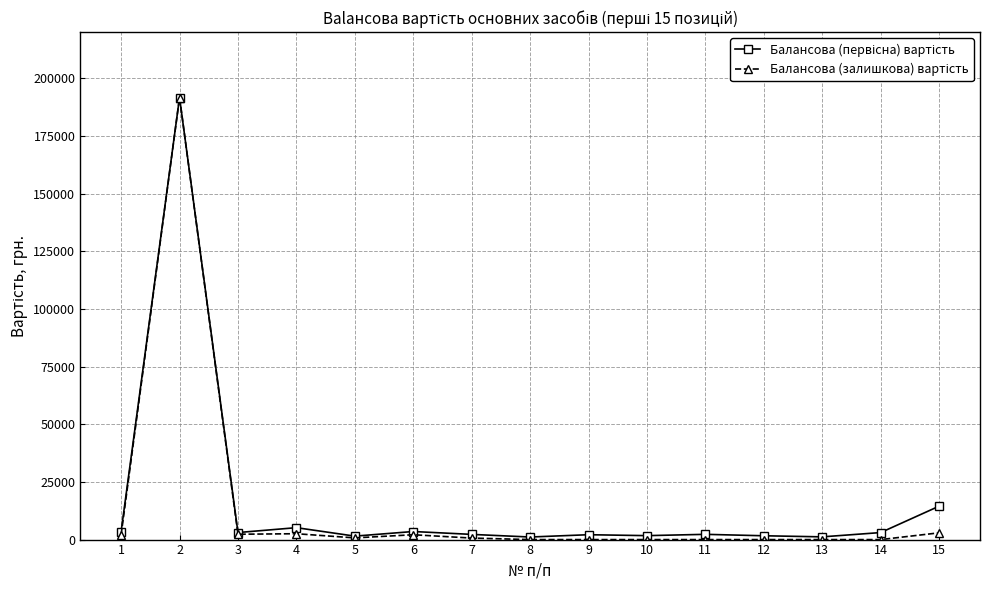

What is the maximum value shown in the chart?

191636.0